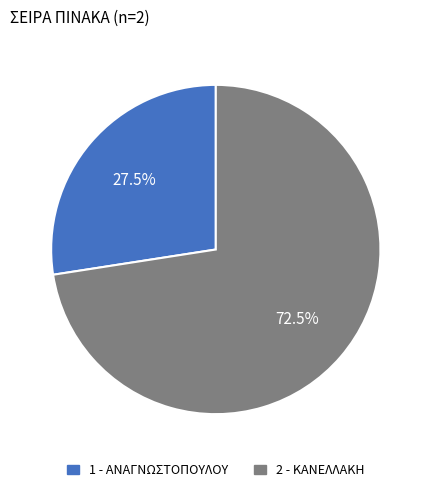

How many slices are in this pie chart?

2